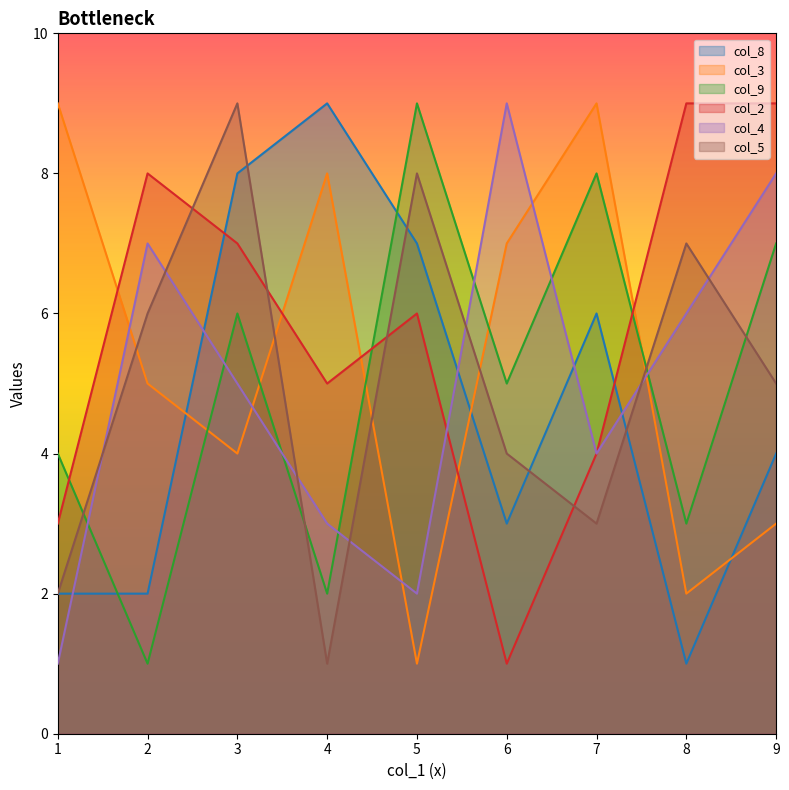

How many lines are shown in the chart?

6